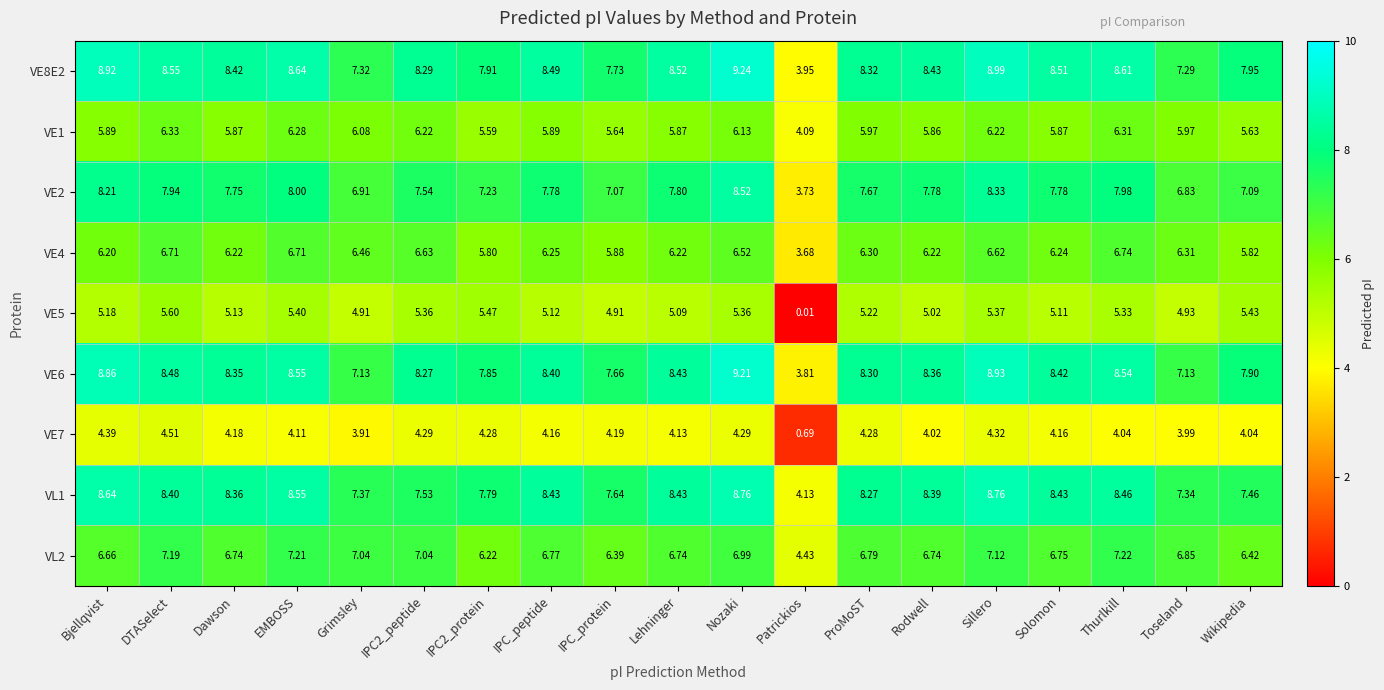

Rank the series at Sillero from lowest to highest value.

VE7, VE5, VE1, VE4, VL2, VE2, VL1, VE6, VE8E2